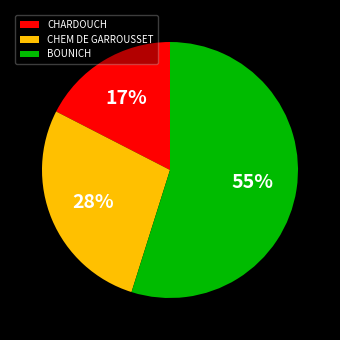

To the nearest percent, what is the average slice percentage?

33%